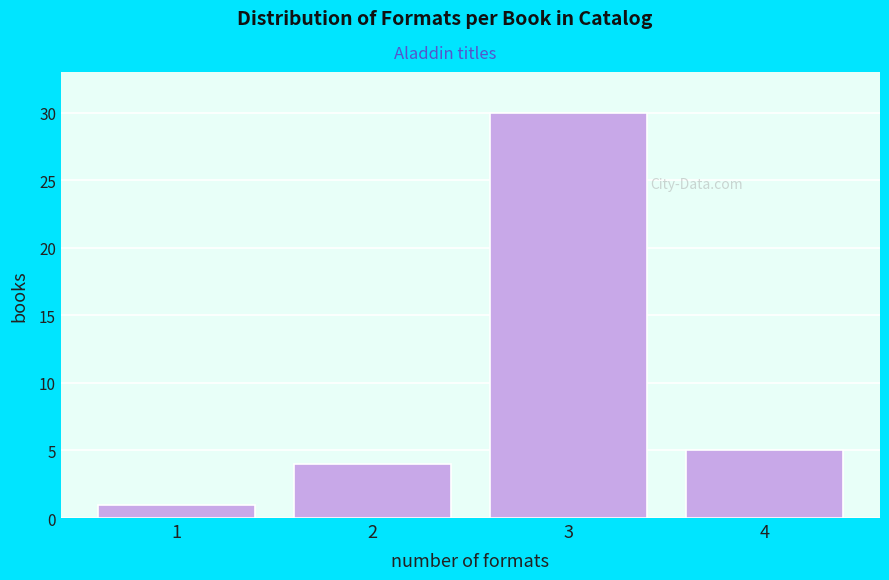

Reading left to right, transcribe this chart: for each bar, give the range it covers on the x-axis and its height. The values are not printed on the chart, so give them approximately, as read against the axis.

0.5 to 1.5: 1
1.5 to 2.5: 4
2.5 to 3.5: 30
3.5 to 4.5: 5